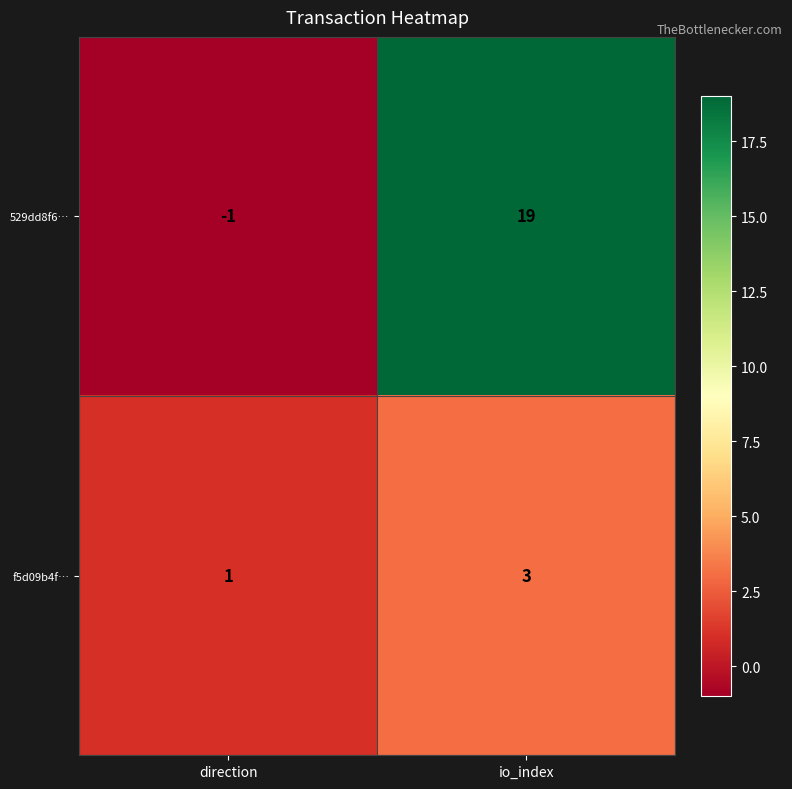

At how many categories does at least one series exceed 8?

1